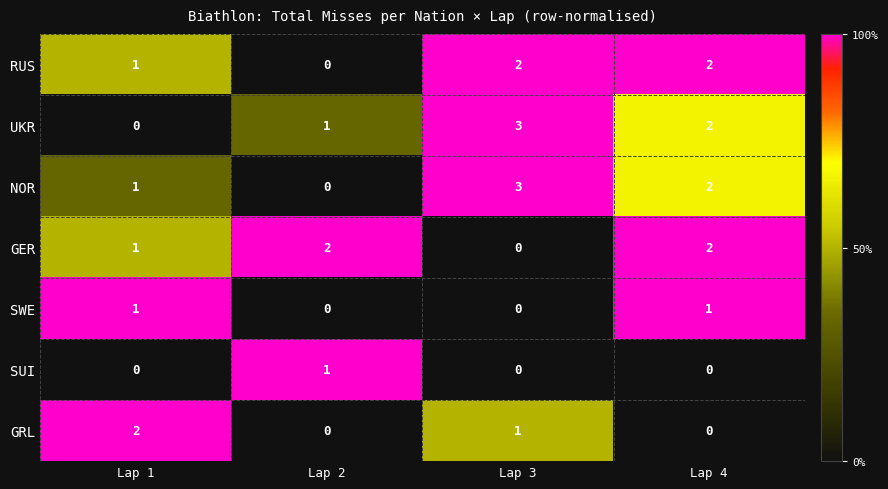

What is the difference between the highest and lowest values at Lap 3?

3